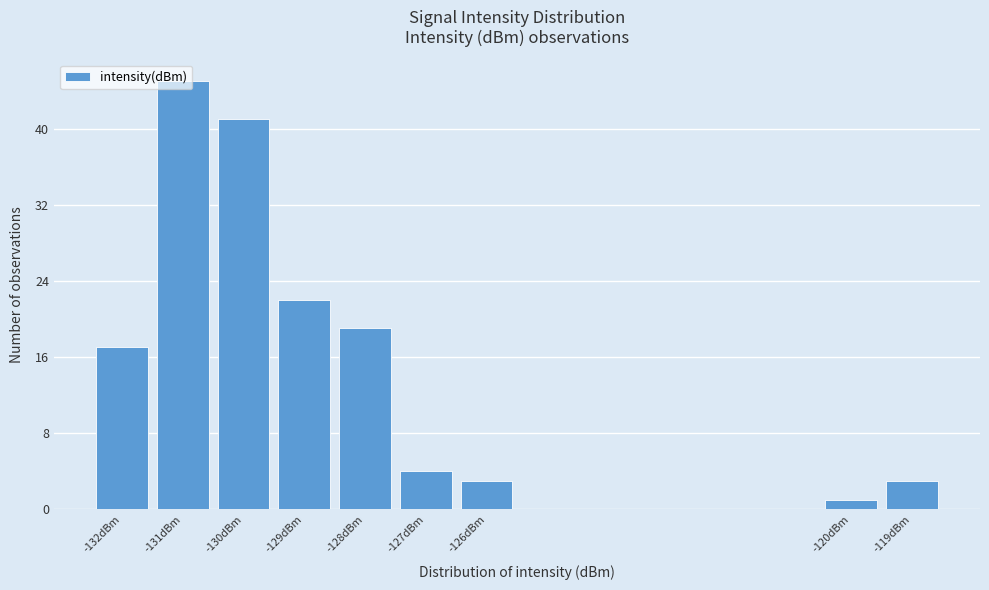

Which category has the lowest value across all series?

-120dBm